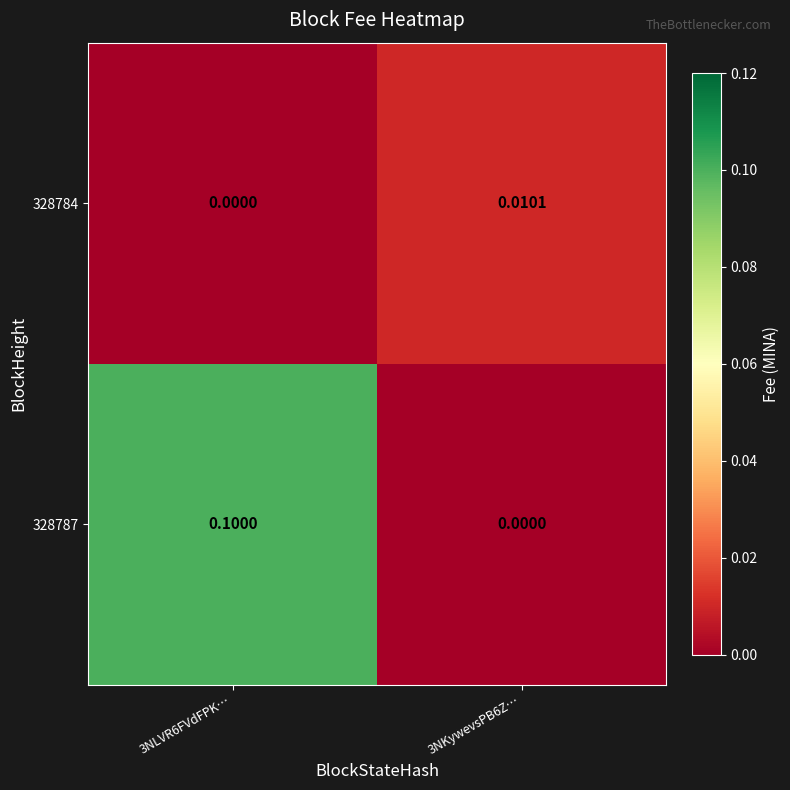

Is the value of 328784 at 3NLVR6FVdFPK… greater than the value of 328787 at 3NLVR6FVdFPK…?

No